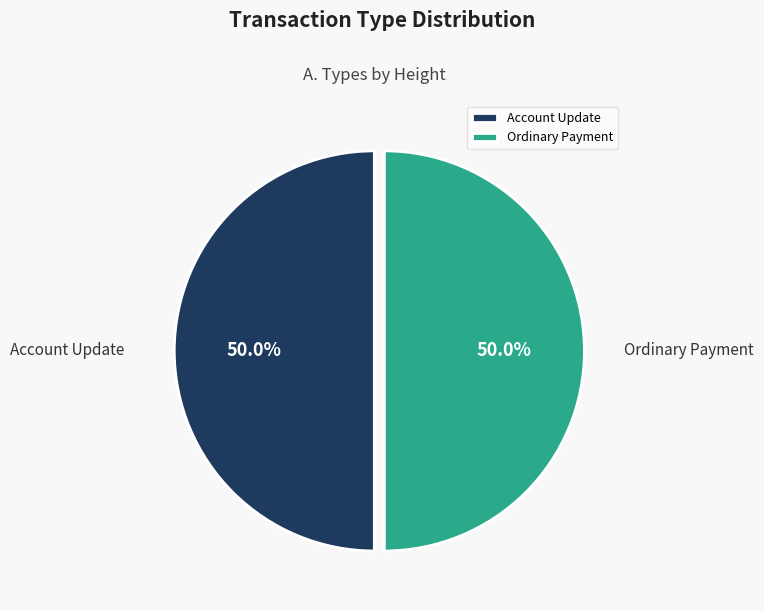

What percentage is NOT represented by Account Update?

50.0%